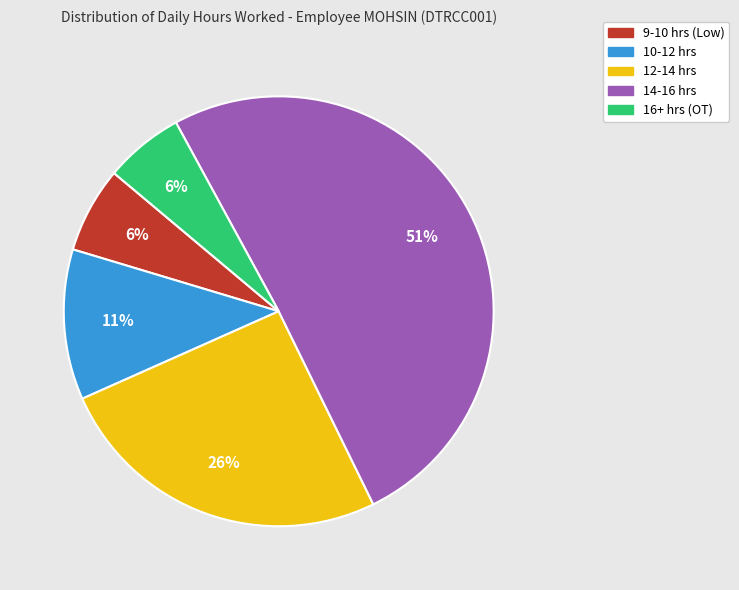

To the nearest percent, what is the average slice percentage?

20%